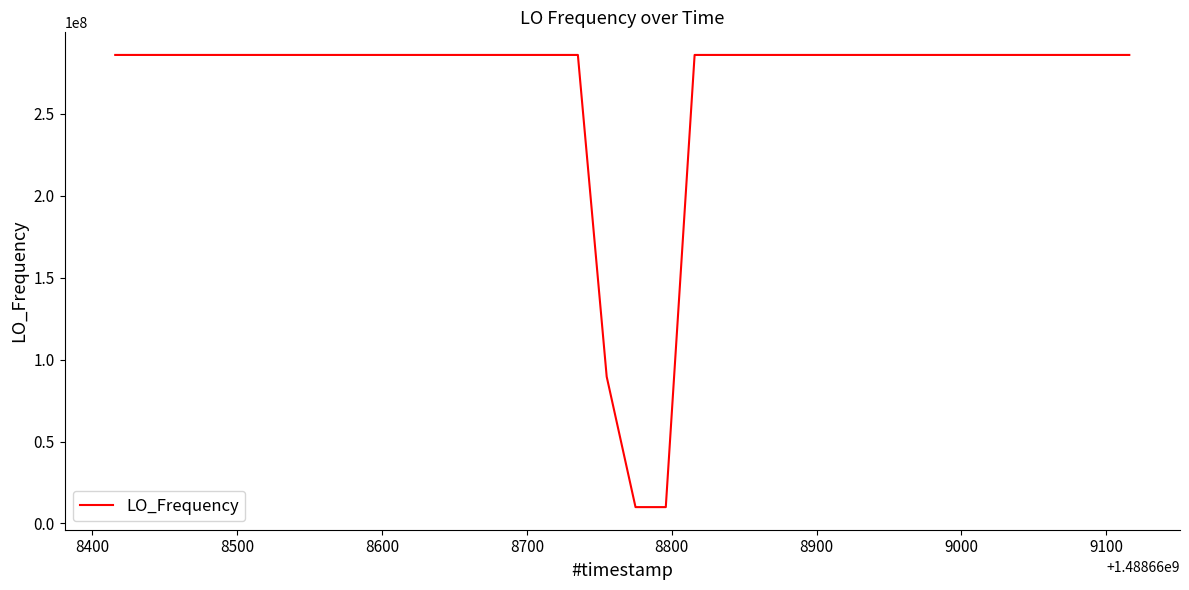

What is the greatest value displayed?

286047051.6